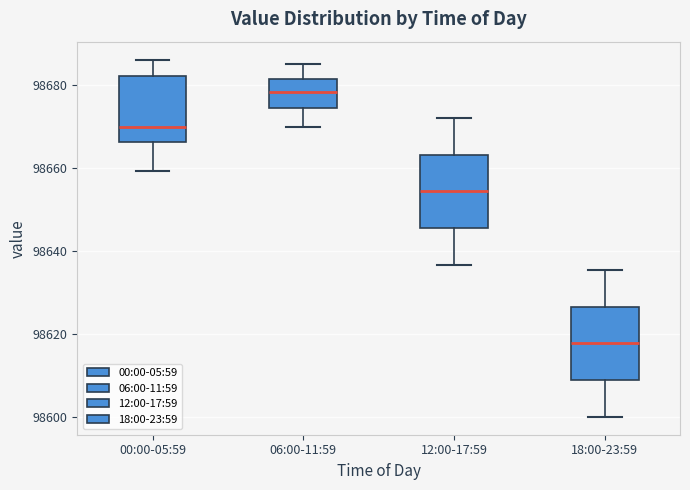

Reading left to right, read every box against the y-axis: the position of its median line, the range the box covers, and the ends of its whiskers. The values are not printed on the chart, so give them approximately, as read against the axis.

00:00-05:59: median 98670, box 98666 to 98682, whiskers 98660 to 98686
06:00-11:59: median 98678, box 98674 to 98682, whiskers 98670 to 98686
12:00-17:59: median 98654, box 98646 to 98664, whiskers 98636 to 98672
18:00-23:59: median 98618, box 98608 to 98626, whiskers 98600 to 98636